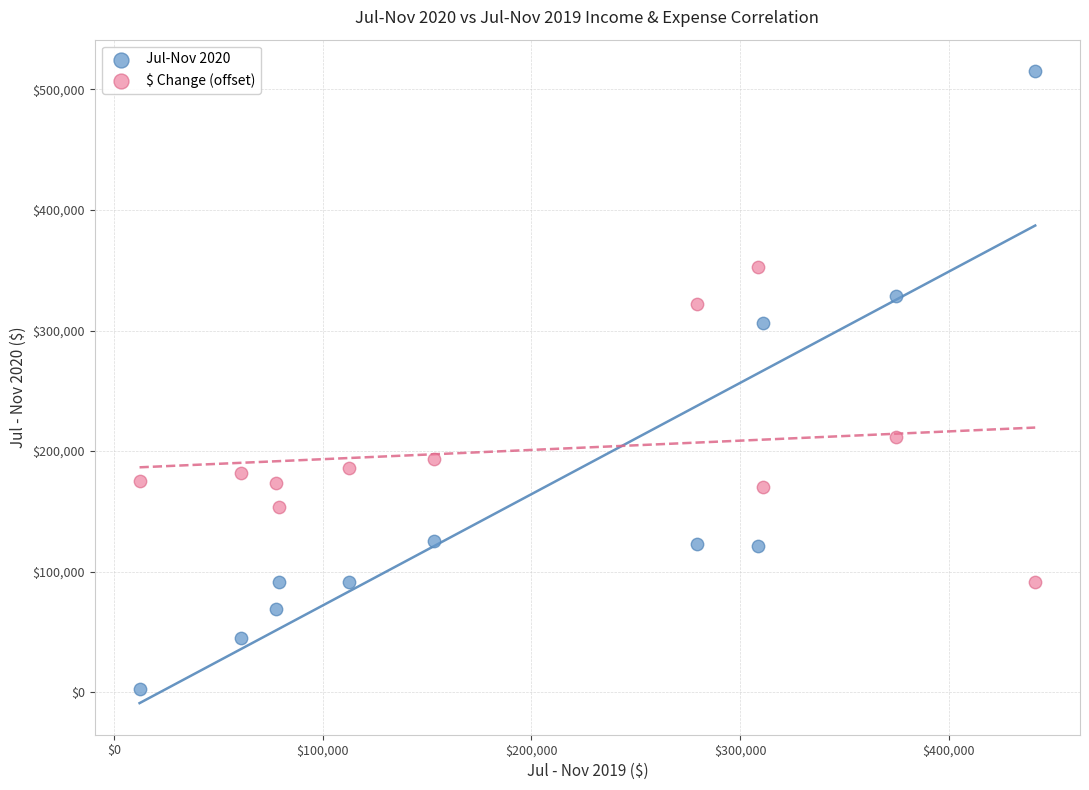

Which series reaches the minimum Y coordinate?

Jul-Nov 2020